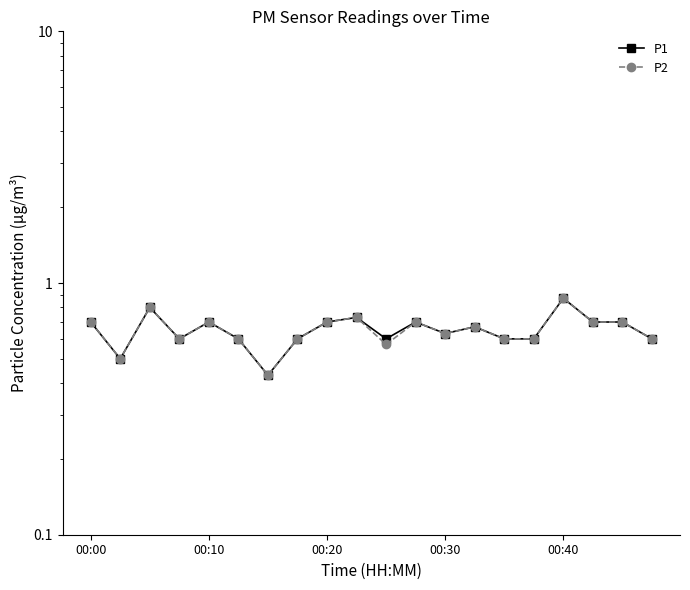

Does the chart have visible grid lines?

No